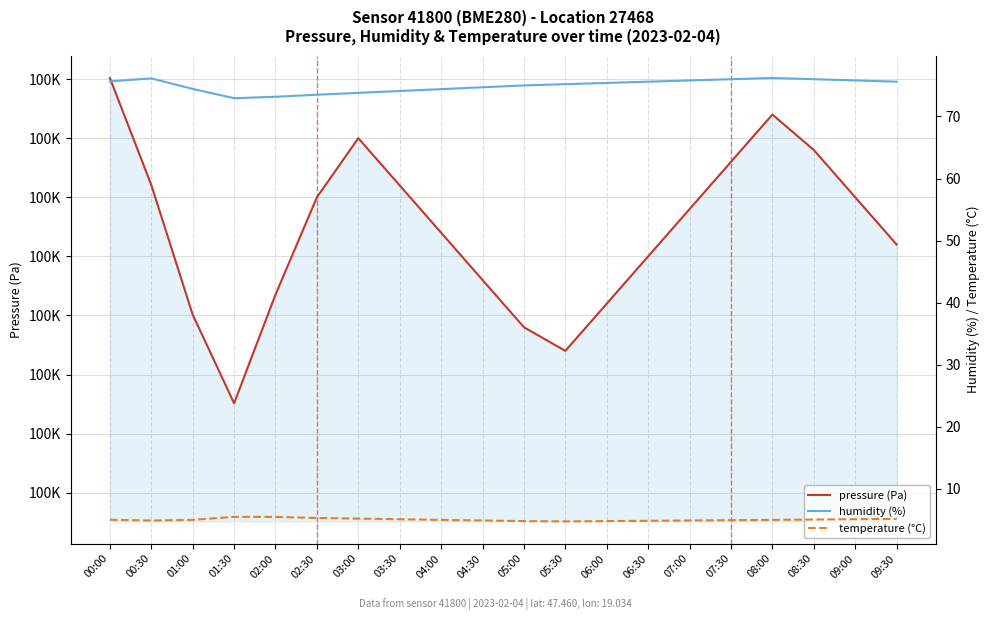

Reading left to right, extract all data points from this chart.

pressure (Pa): 100075.5	100030.2	99975.3	99937.8	99983.8	100025.0	100050.0	100030.0	100010.0	99990.0	99970.0	99960.0	99980.0	100000.0	100020.0	100040.0	100060.0	100045.0	100025.0	100005.0
humidity (%): 75.7	76.1	74.4	72.9	73.2	73.5	73.8	74.1	74.4	74.7	75.0	75.2	75.4	75.6	75.8	76.0	76.2	76.0	75.8	75.6
temperature (°C): 5.0	4.9	5.0	5.5	5.5	5.3	5.2	5.1	5.0	4.9	4.8	4.8	4.8	4.8	4.9	5.0	5.0	5.0	5.1	5.2